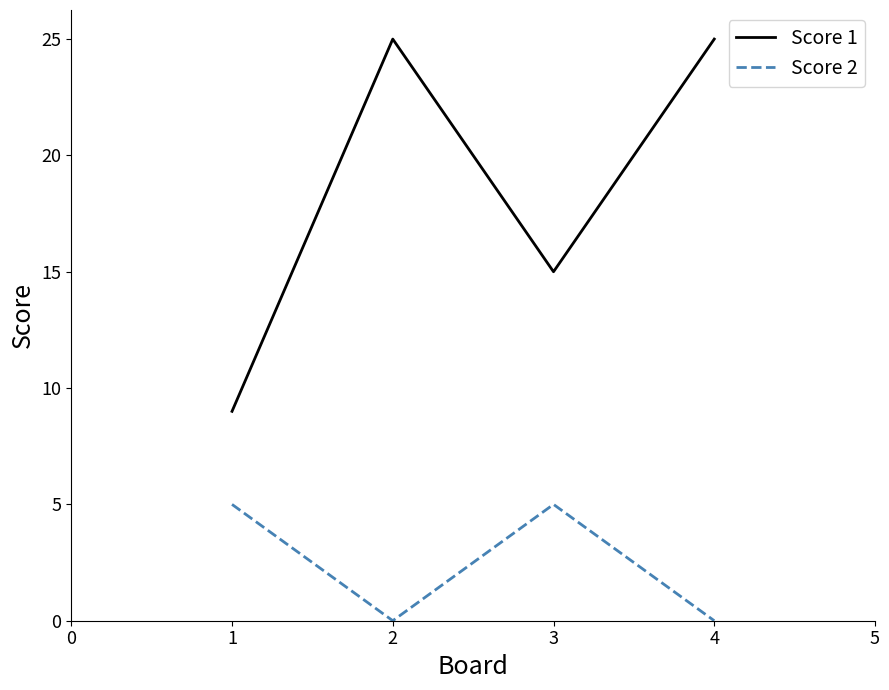

Is the value of Score 2 at 1 greater than the value of Score 1 at 3?

No